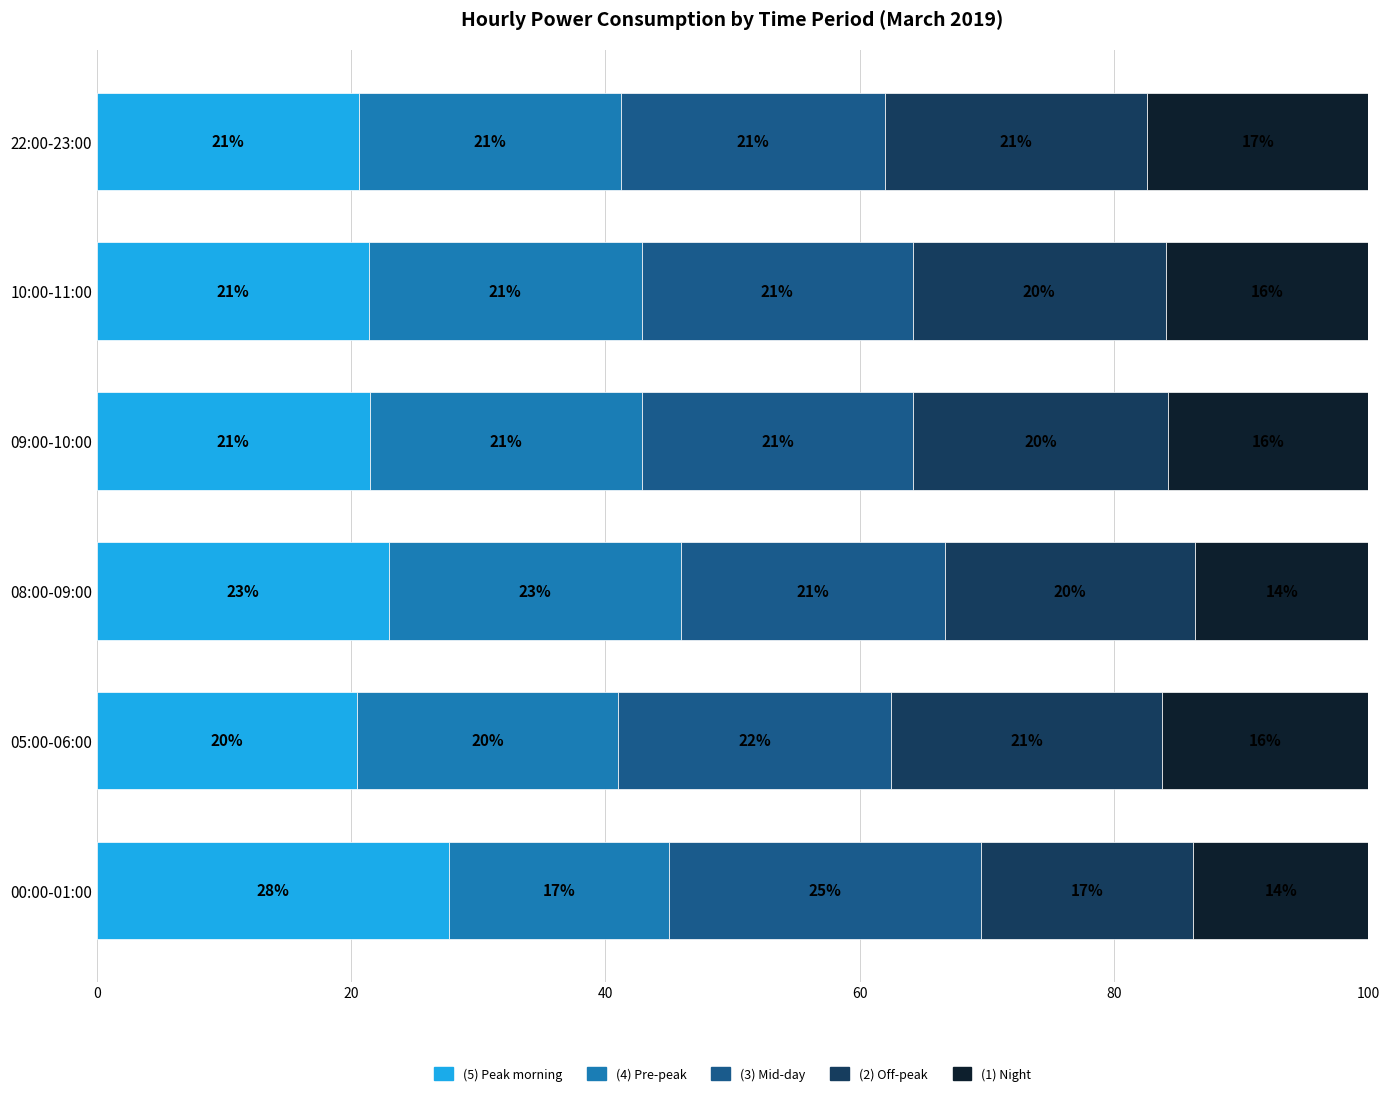

What are all the series names shown in the legend?

(5) Peak morning, (4) Pre-peak, (3) Mid-day, (2) Off-peak, (1) Night